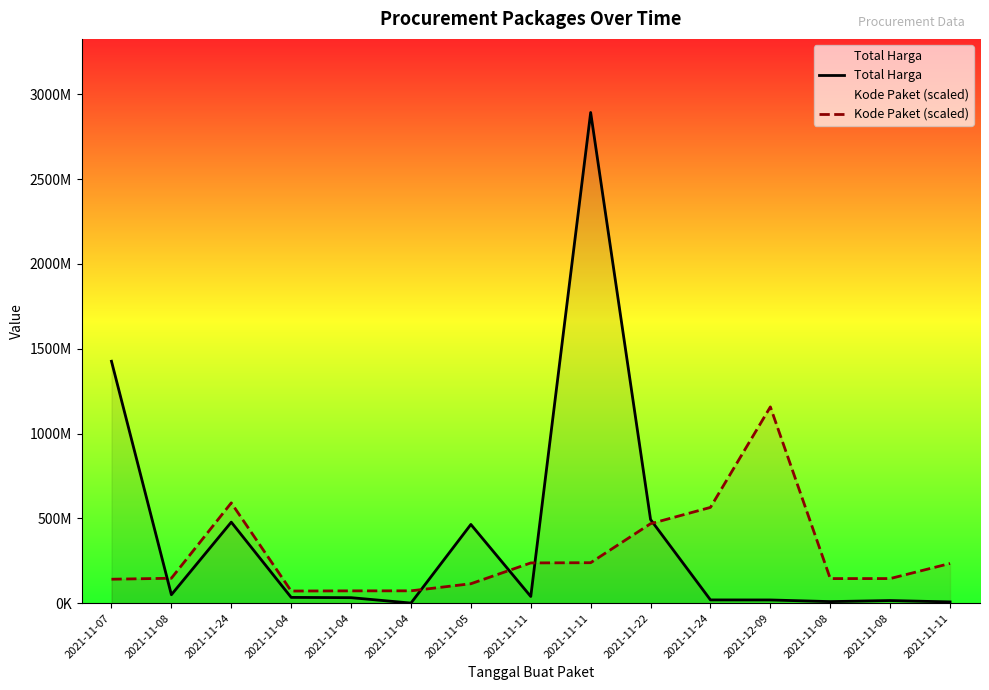

Is it true that Kode Paket (scaled) equals 79314599.1 at 2021-11-07?

False